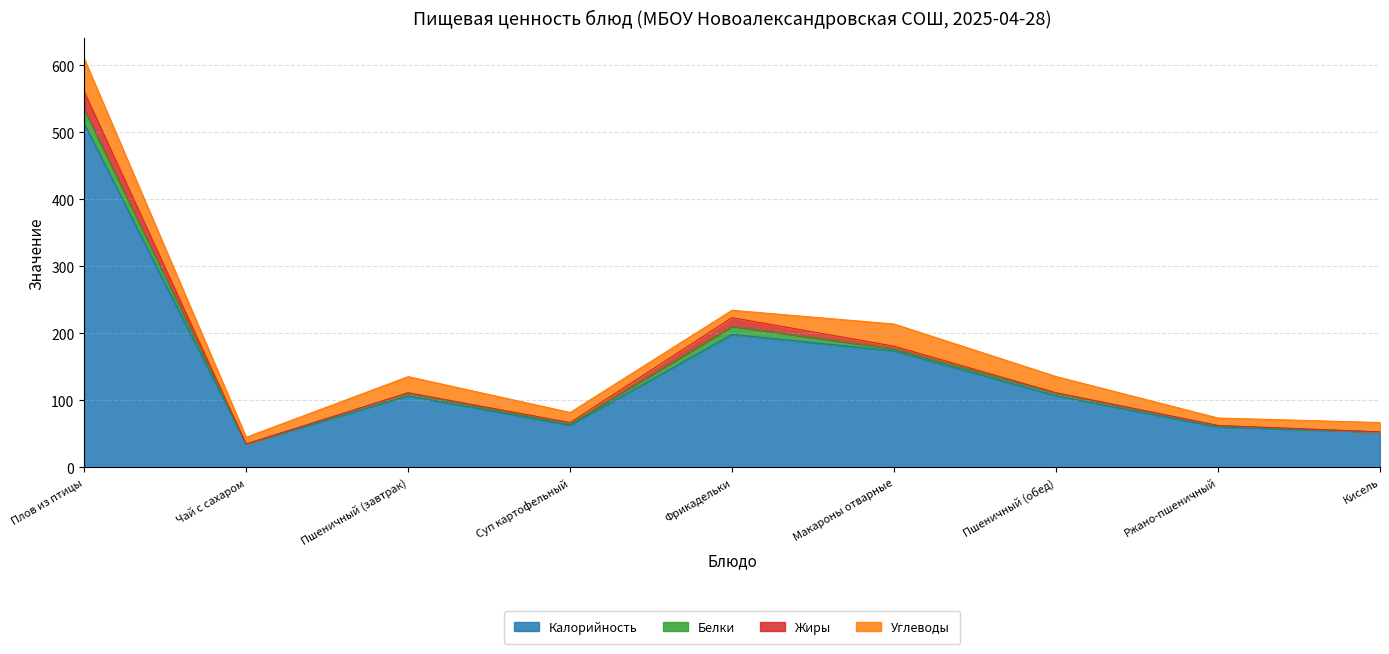

What is the value of the Белки point at the 4th from the left?

2.0